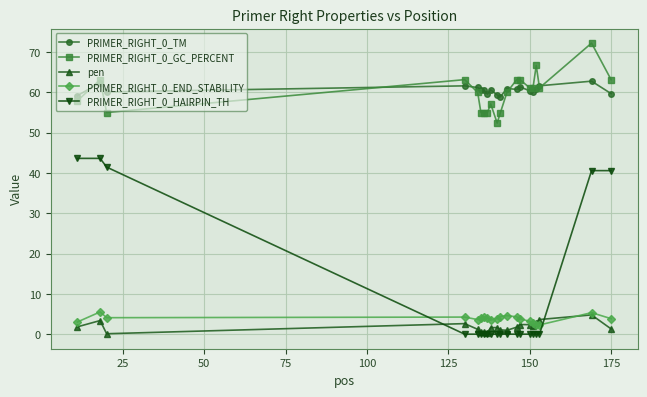

How many lines are shown in the chart?

5